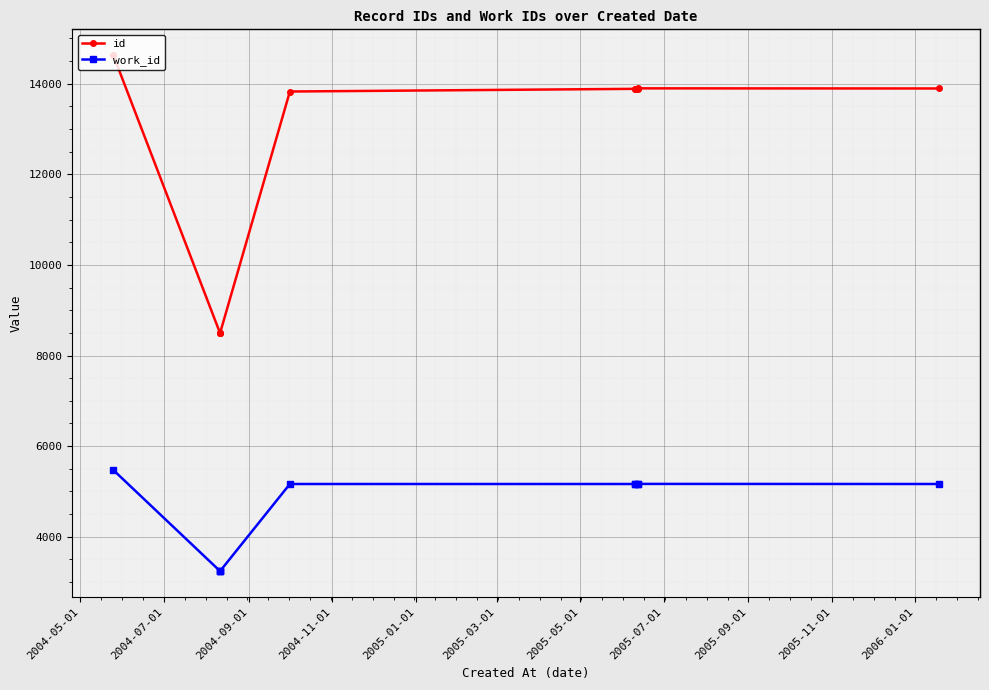

How many values in the id series exceed 13887?

4